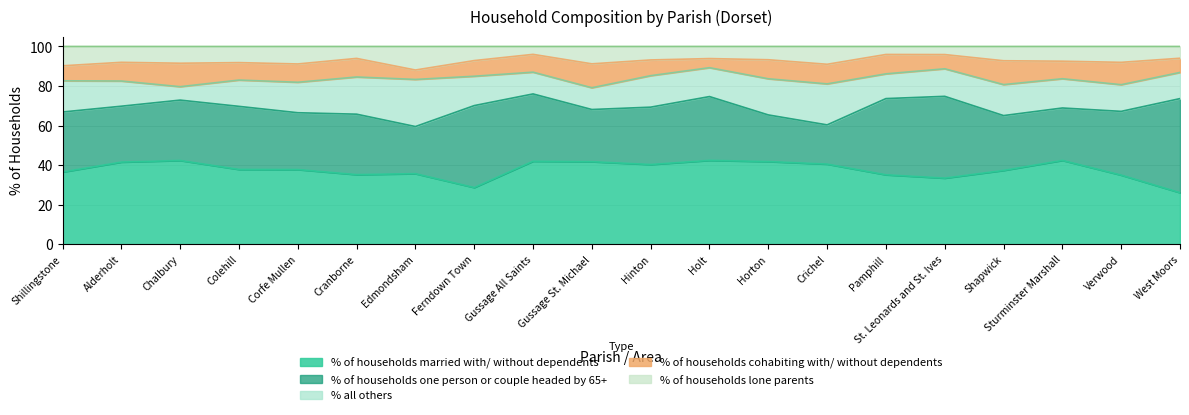

Where does the % of households lone parents series first go above 7?

Shillingstone